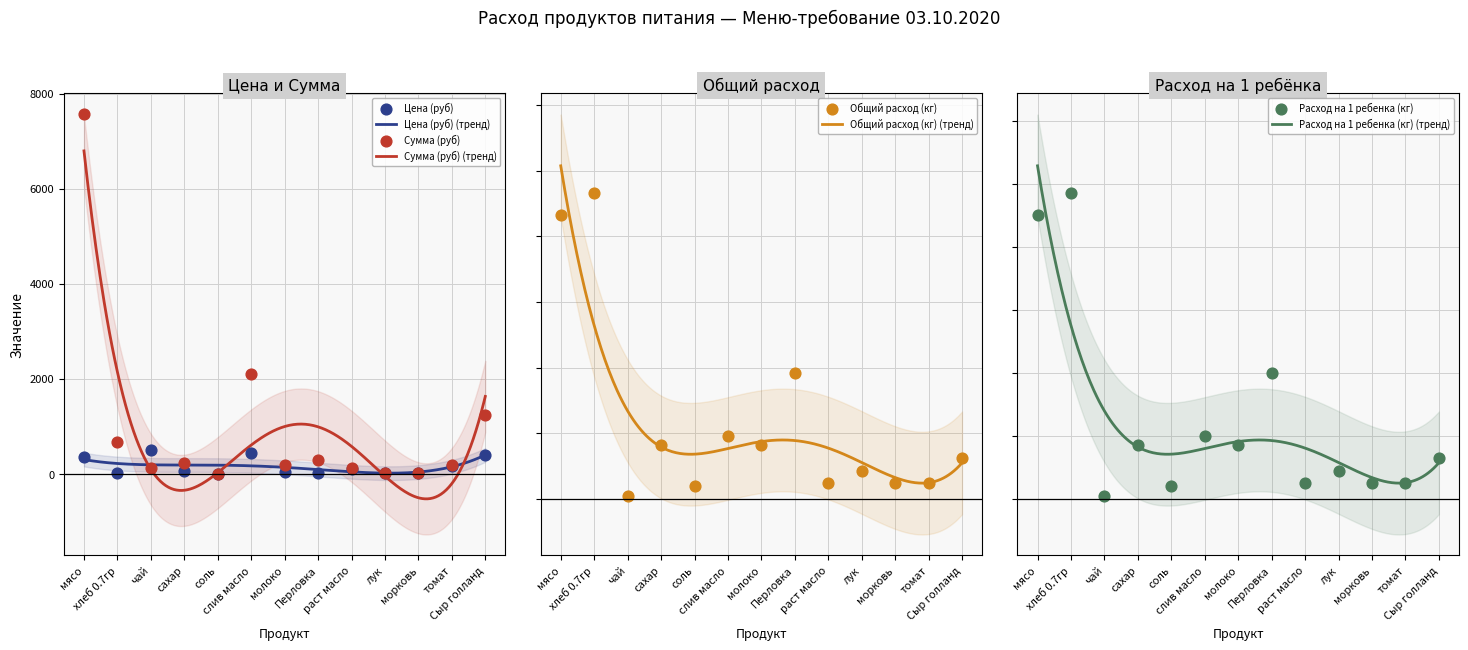

Which series contains the highest Y value?

Сумма (руб)